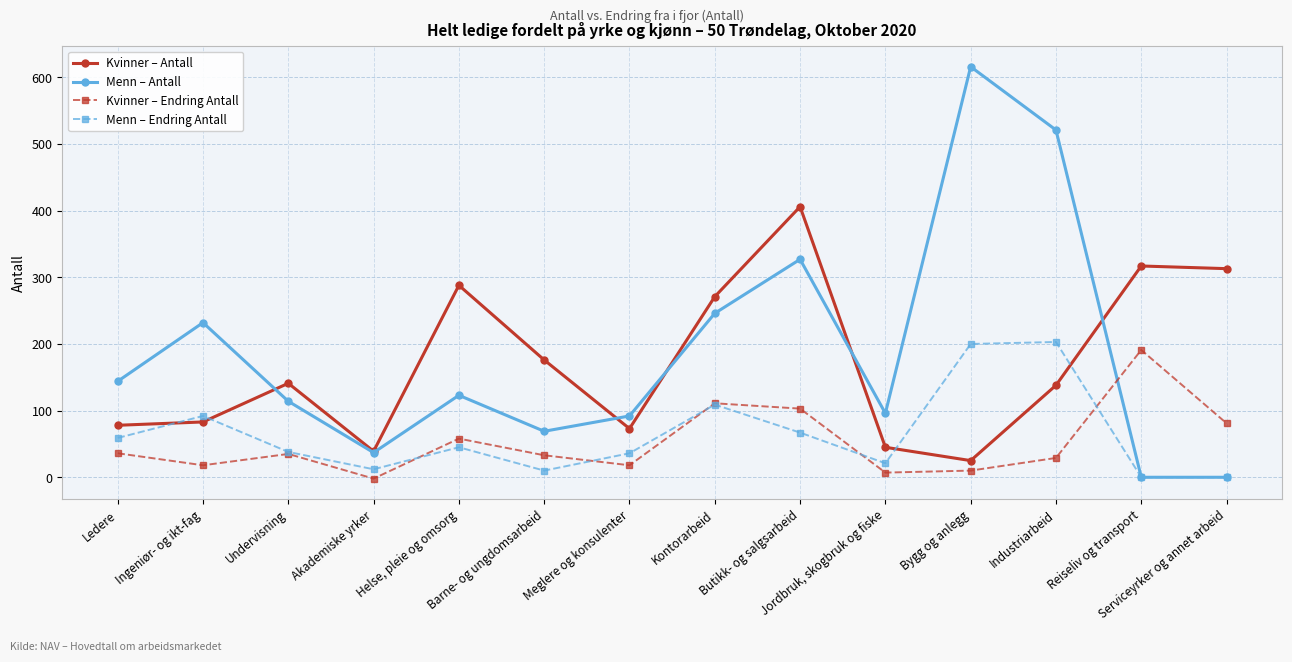

How many lines are shown in the chart?

4